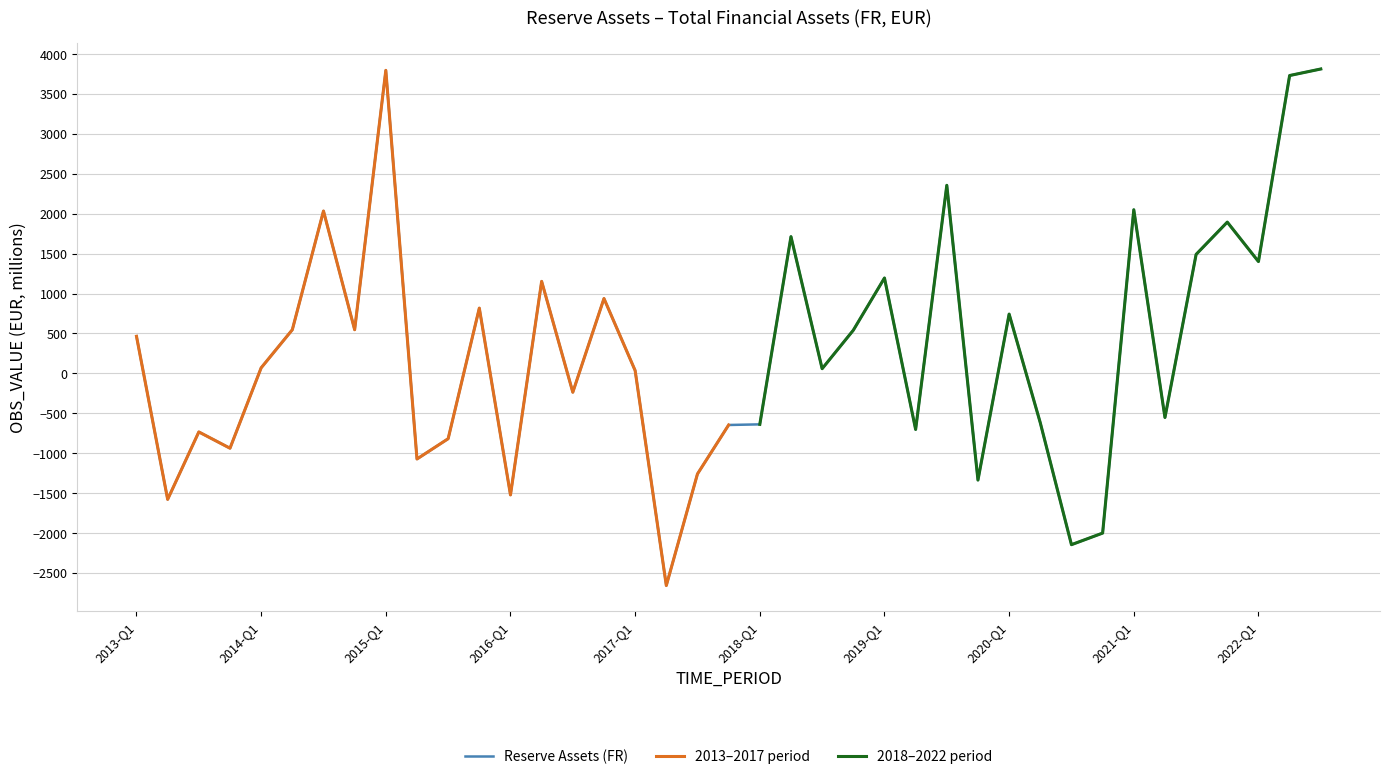

What is the sum of the values at 2017-Q2 and 2016-Q4?

-1719